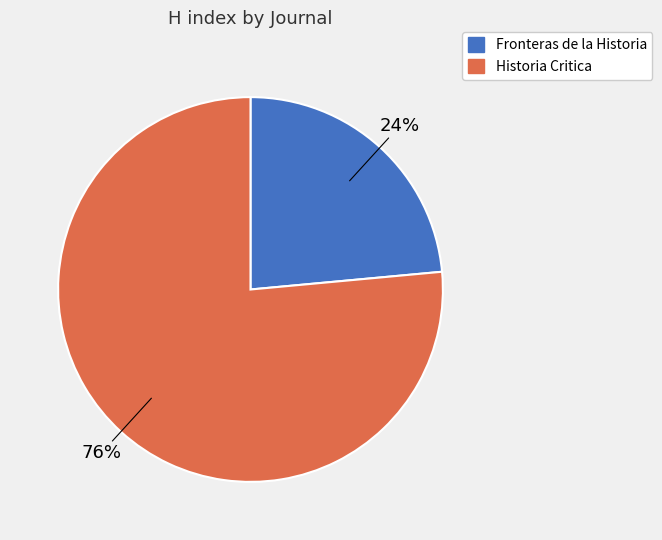

Count the number of slices in the pie.

2